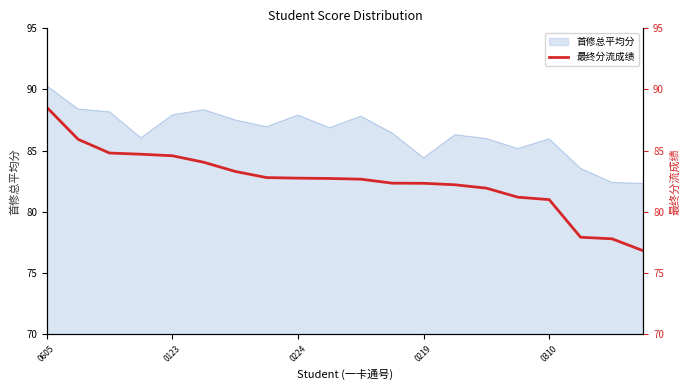

What is the minimum value for 首修总平均分?

82.3